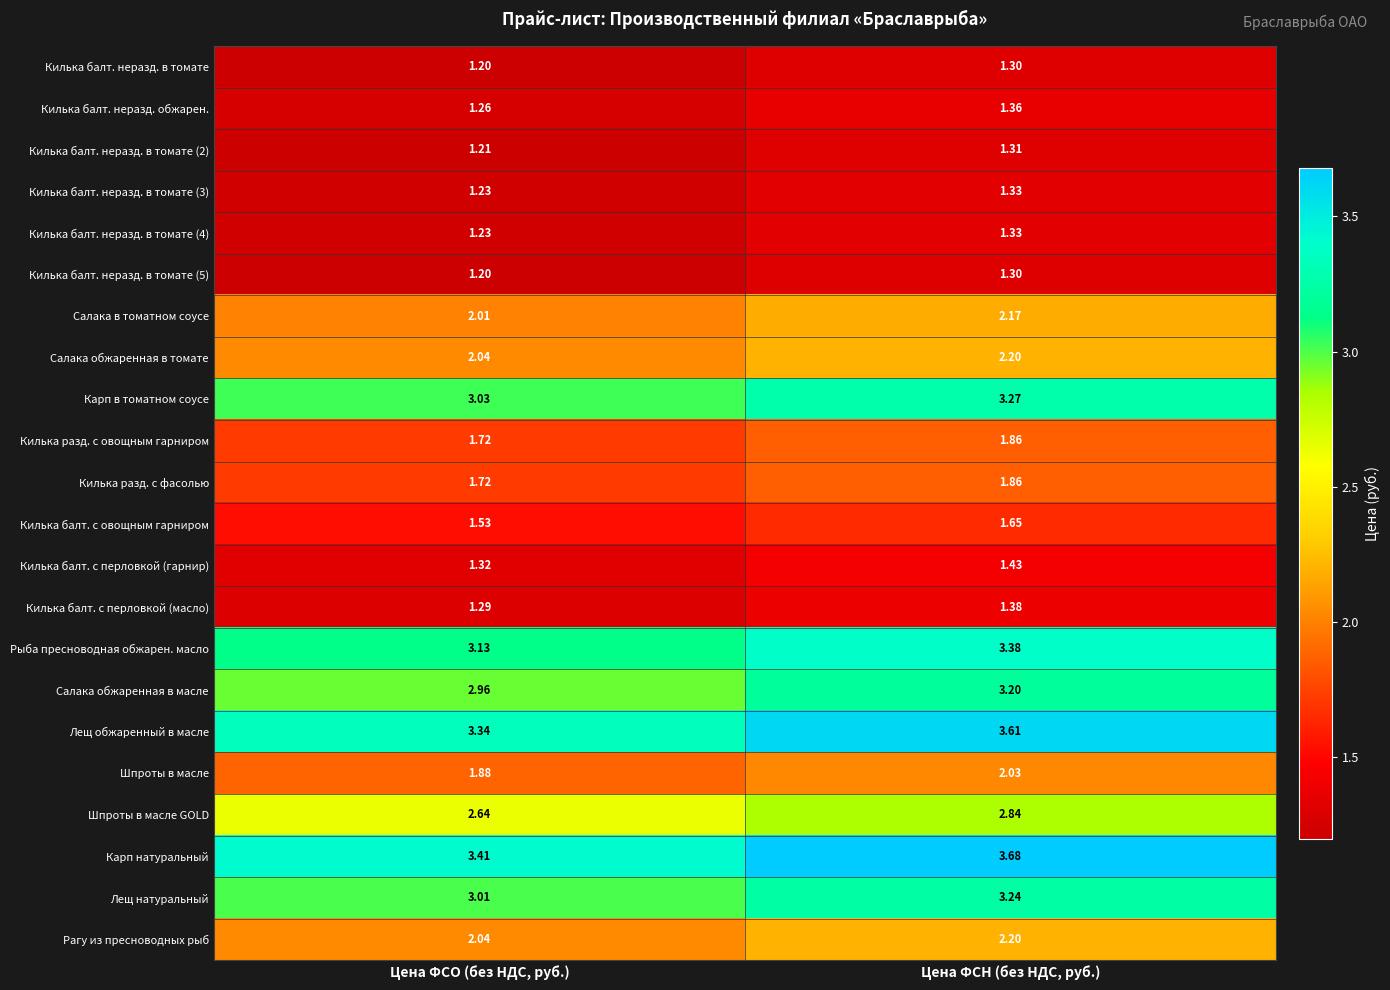

List the labels in order of Карп натуральный value, largest first.

Цена ФСН (без НДС, руб.), Цена ФСО (без НДС, руб.)